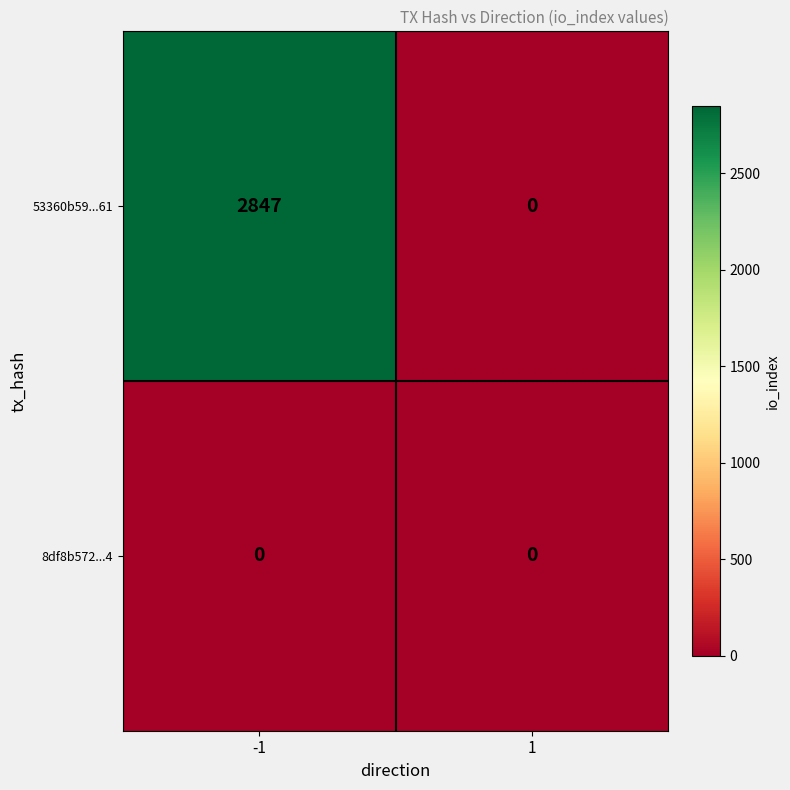

How many series are shown in this chart?

2